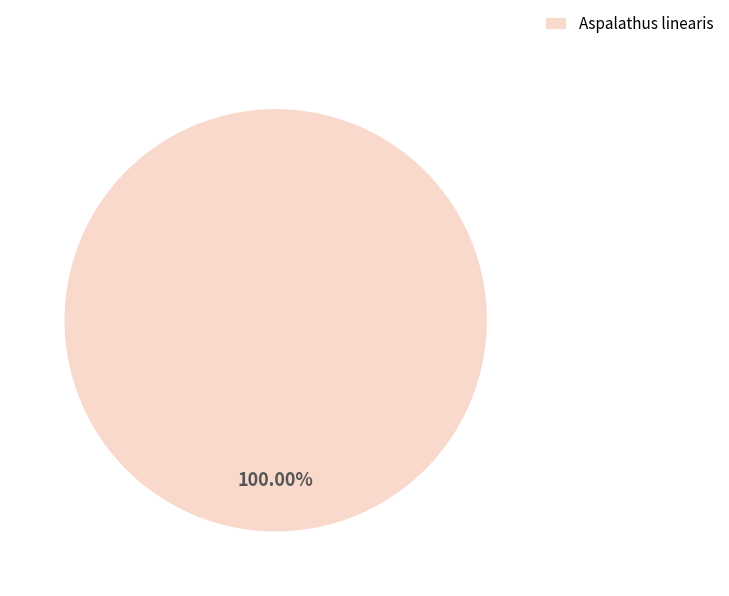

Rank the categories by value from lowest to highest.

Aspalathus linearis